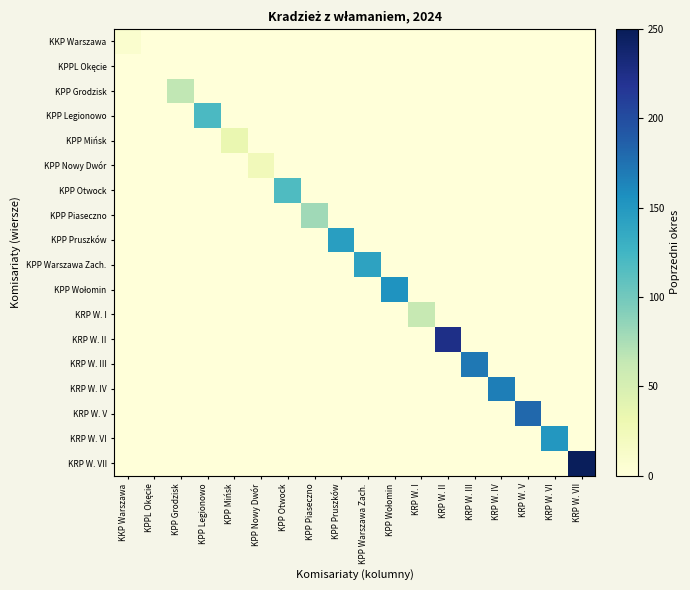

Which series has the largest total across all categories?

KRP W. VII